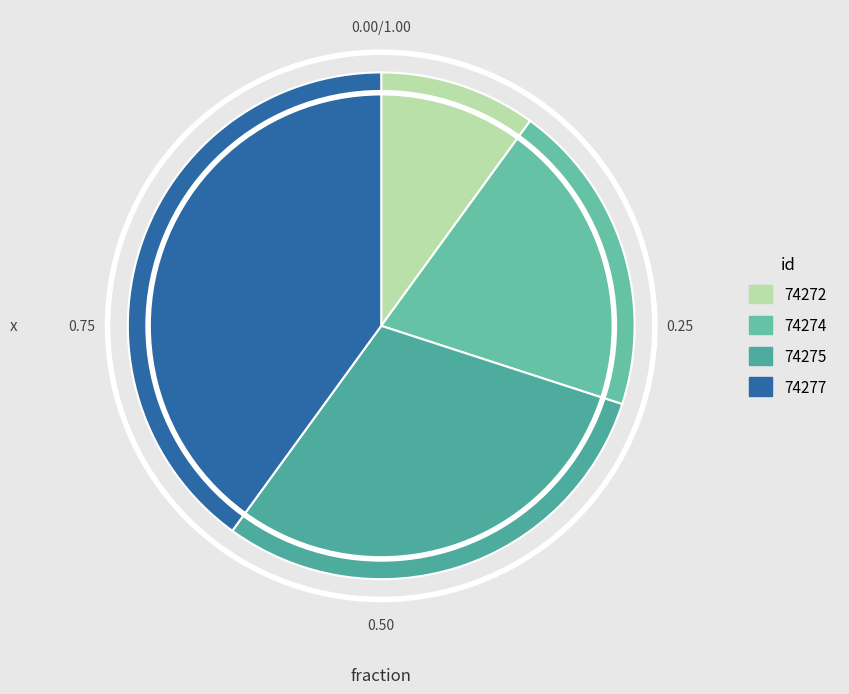

How many segments does this pie chart have?

4